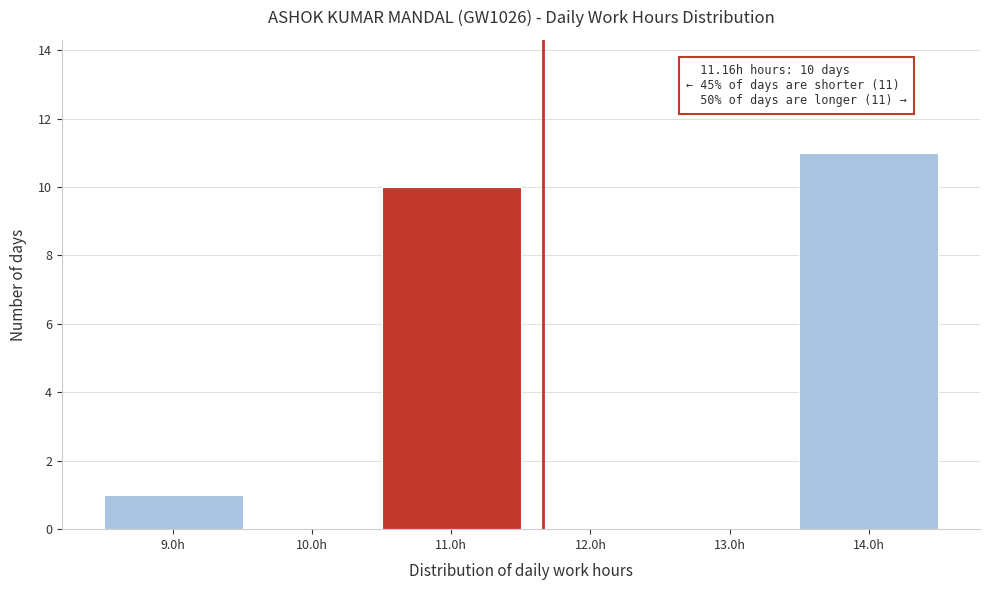

Over which range of the x-axis is the bar tallest?

13.5 to 14.5